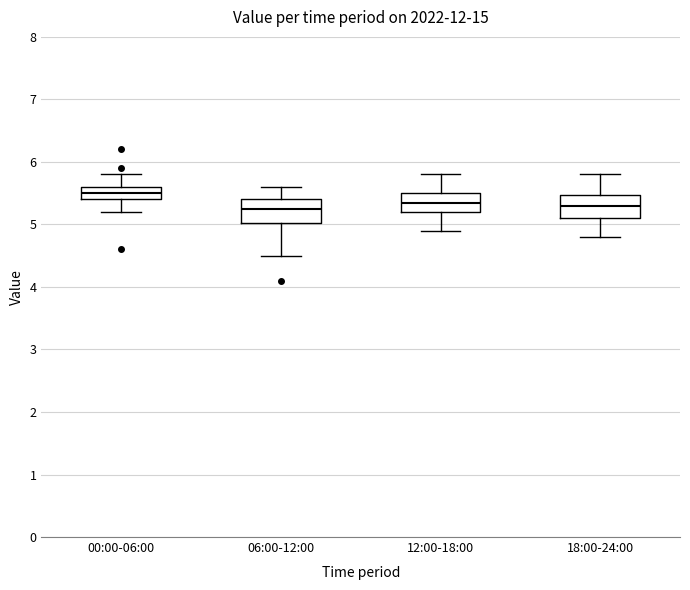

Where is the upper edge of the box for 00:00-06:00 on the y-axis? The values are not printed on the chart, so give them approximately, as read against the axis.

5.6